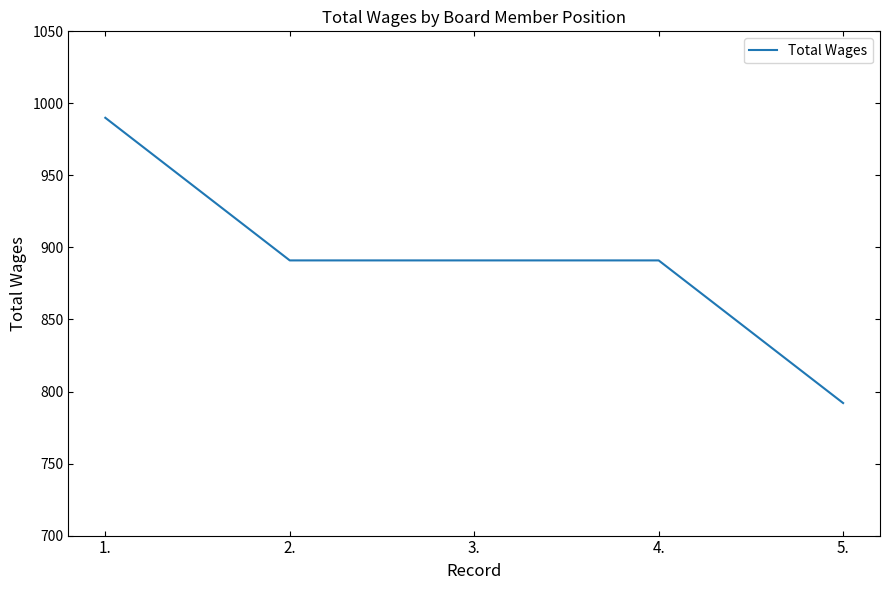

True or false: there are more than 2 points higher than both neighbors.

False